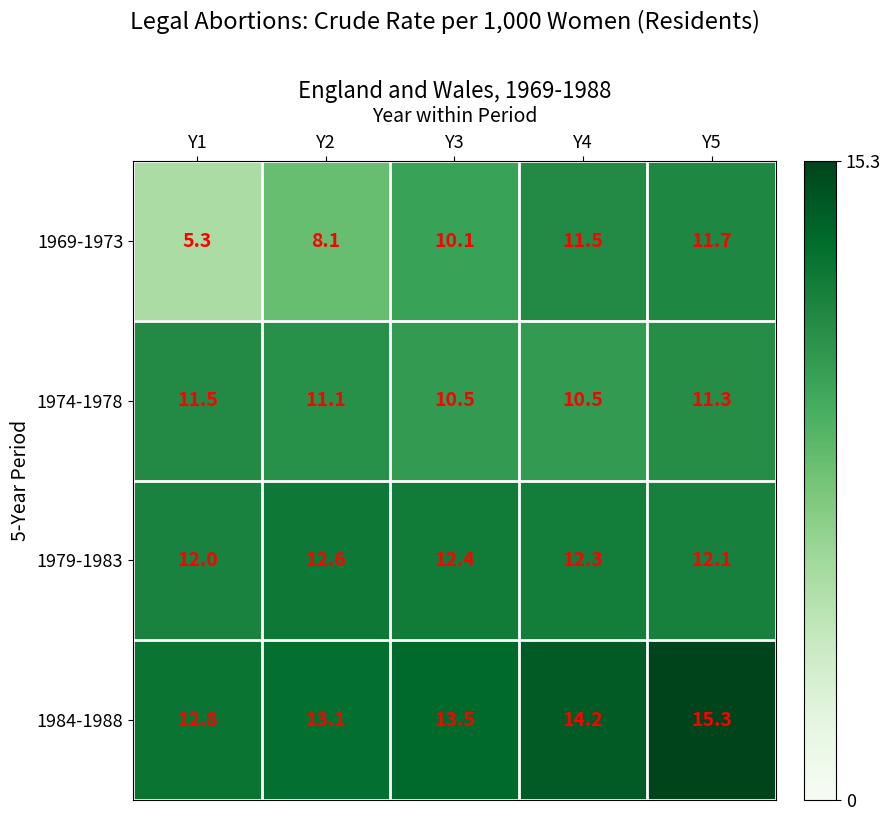

What is the difference between the highest and lowest values at Y4?

3.7